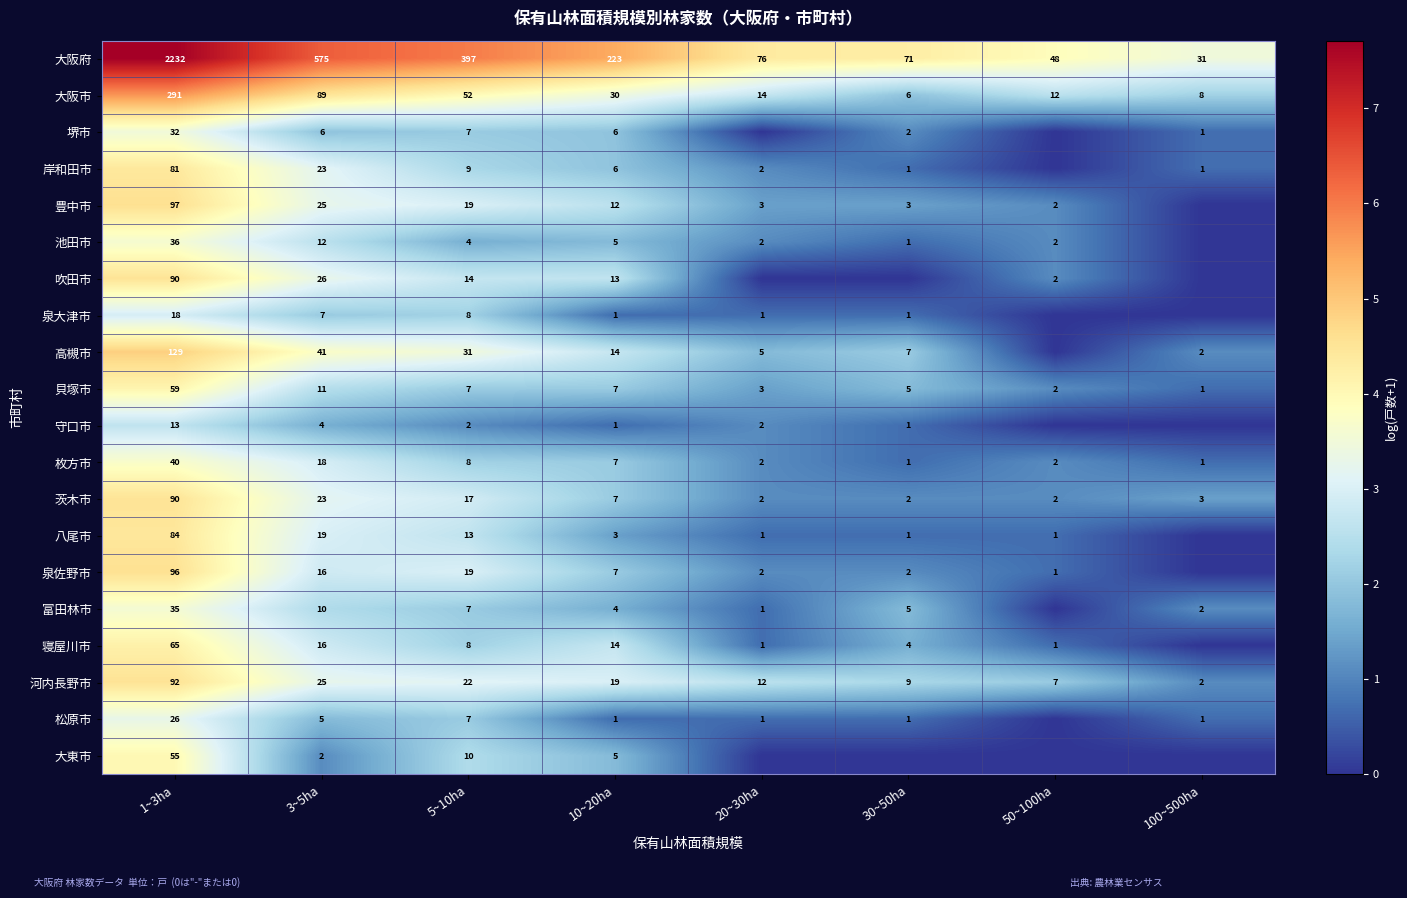

True or false: 八尾市 has a value of 1 at 20~30ha.

True